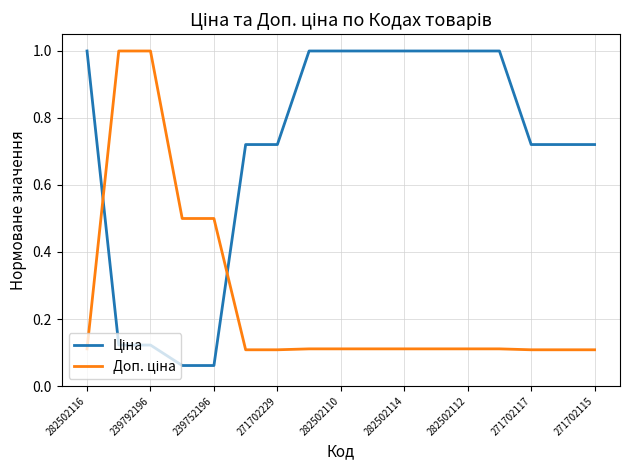

Reading right to left, what are all the values shown in this chart?

Ціна: 0.7	0.7	0.7	1.0	1.0	1.0	1.0	1.0	1.0	1.0	0.7	0.7	0.1	0.1	0.1	0.1	1.0
Доп. ціна: 0.1	0.1	0.1	0.1	0.1	0.1	0.1	0.1	0.1	0.1	0.1	0.1	0.5	0.5	1.0	1.0	0.1